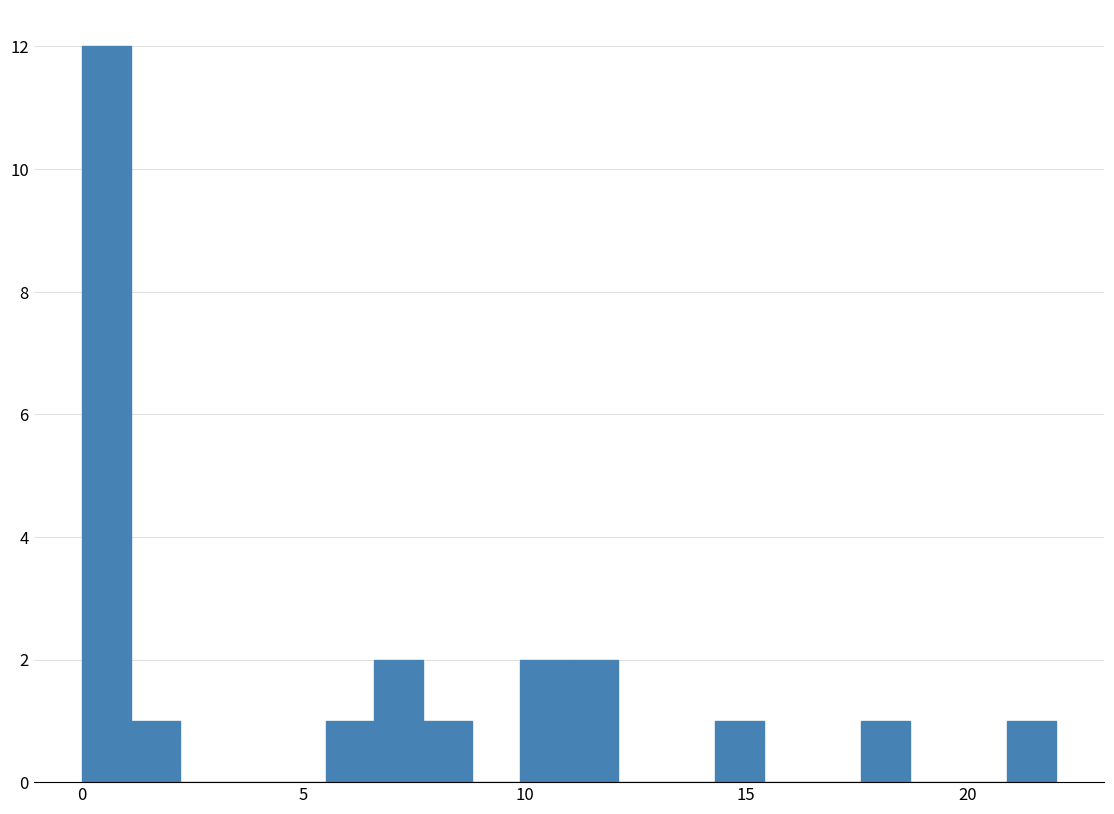

Read against the x-axis, roughly where is the centre of the tallest bar?

0.5